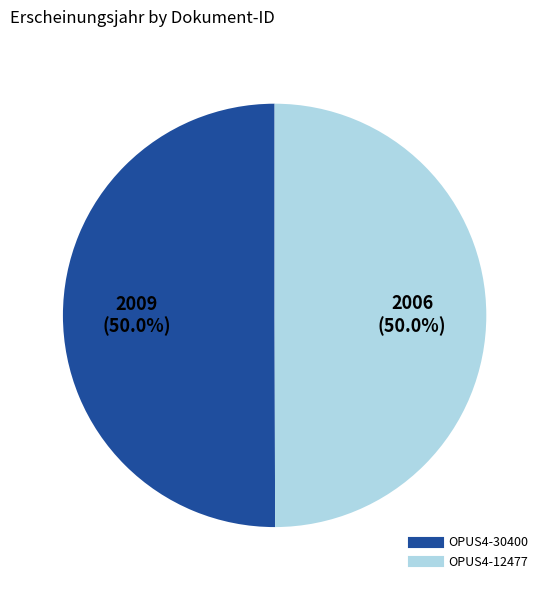

The OPUS4-12477 slice represents 42% of the pie. True or false?

False